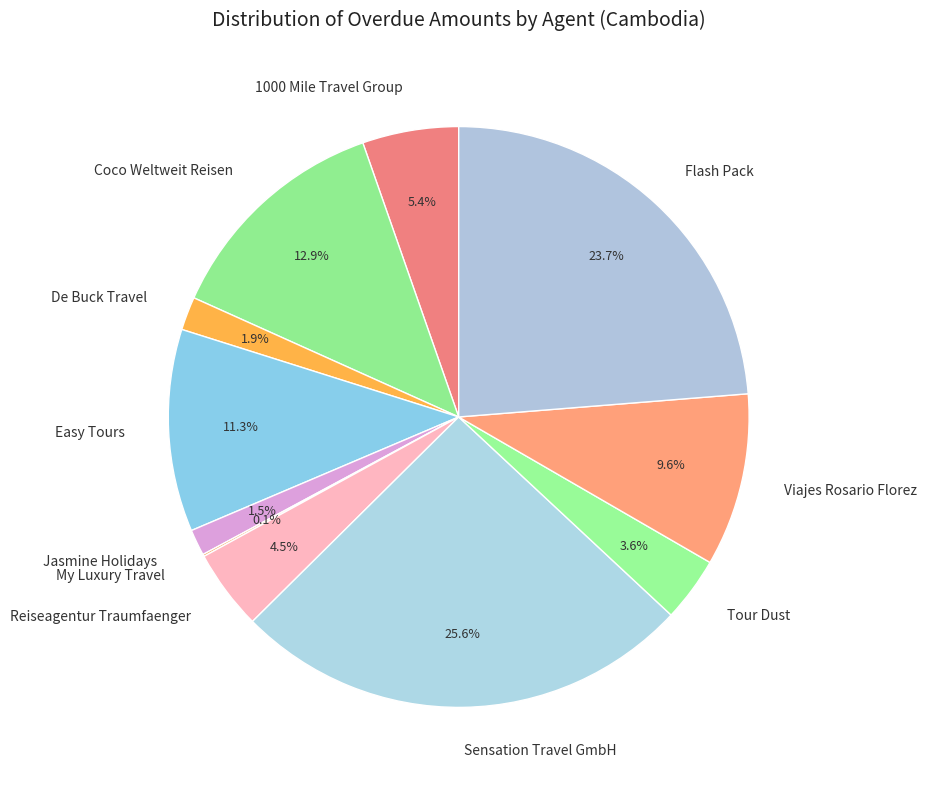

Does any single category account for the majority?

No